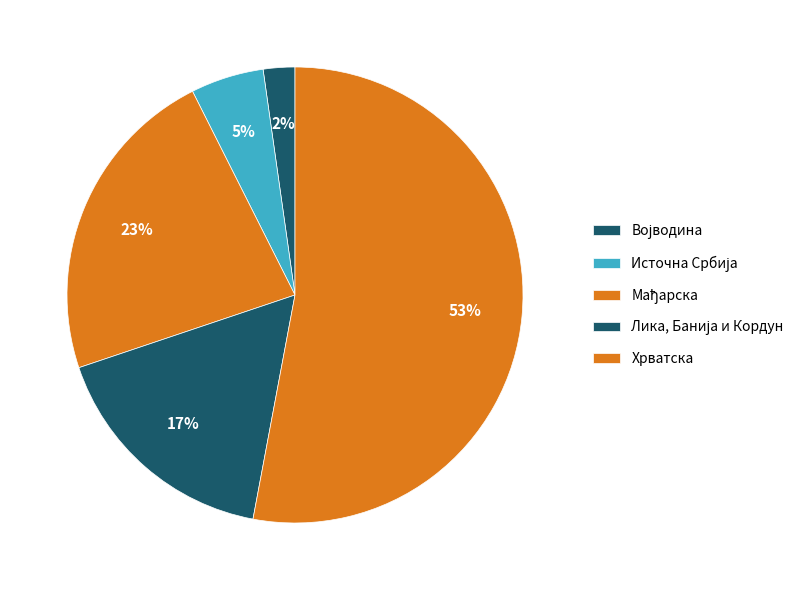

To the nearest percent, what is the difference between the largest and smallest slice percentages?

51%